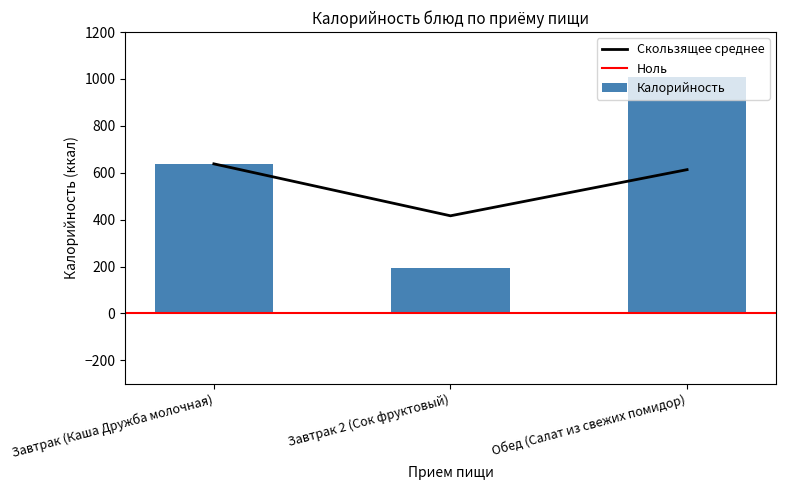

Between Завтрак (Каша Дружба молочная) and Обед (Салат из свежих помидор), which is larger?

Обед (Салат из свежих помидор)